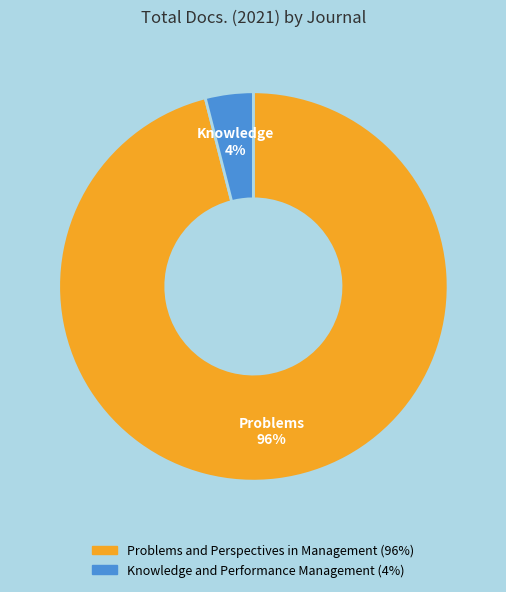

How many segments does this pie chart have?

2